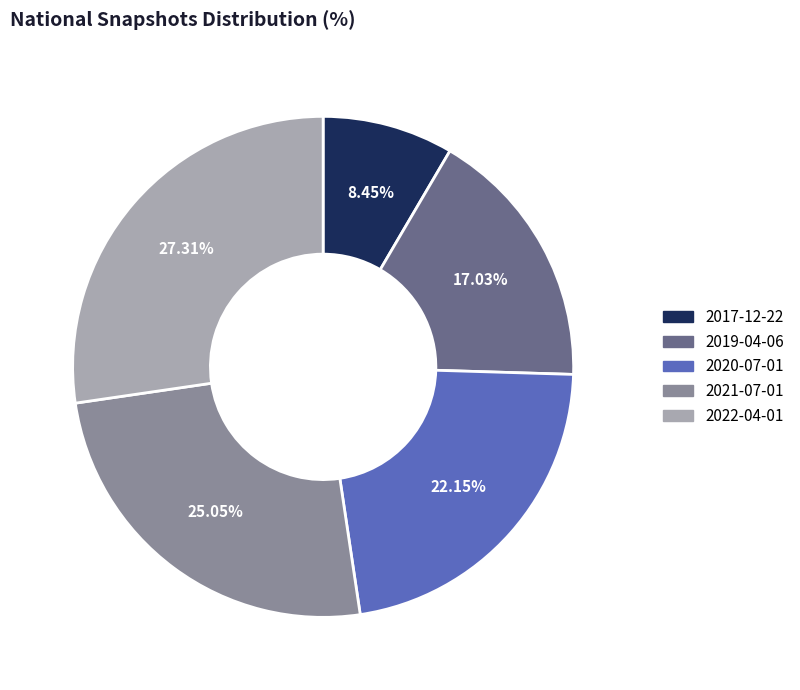

Is 2020-07-01 the majority of the pie?

No